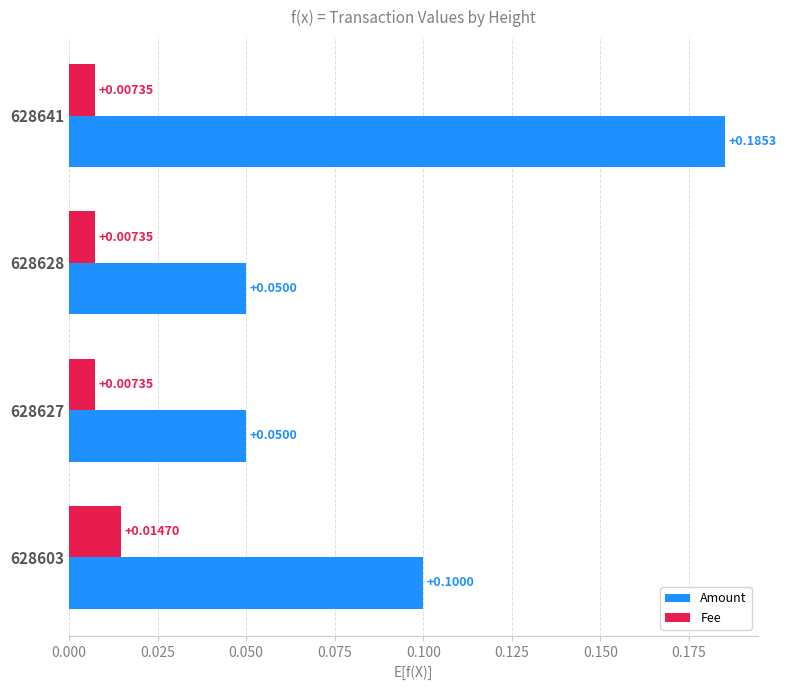

How many series are shown in this chart?

2